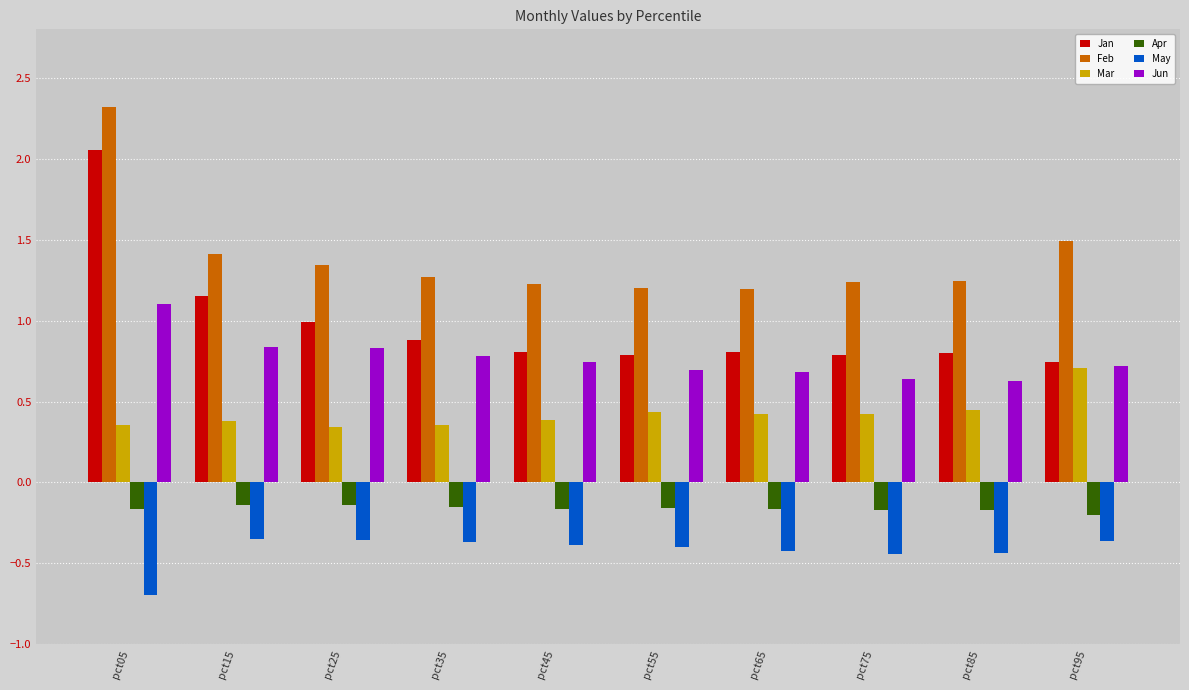

What is the spread (max minus min) of values at pct15?

1.8